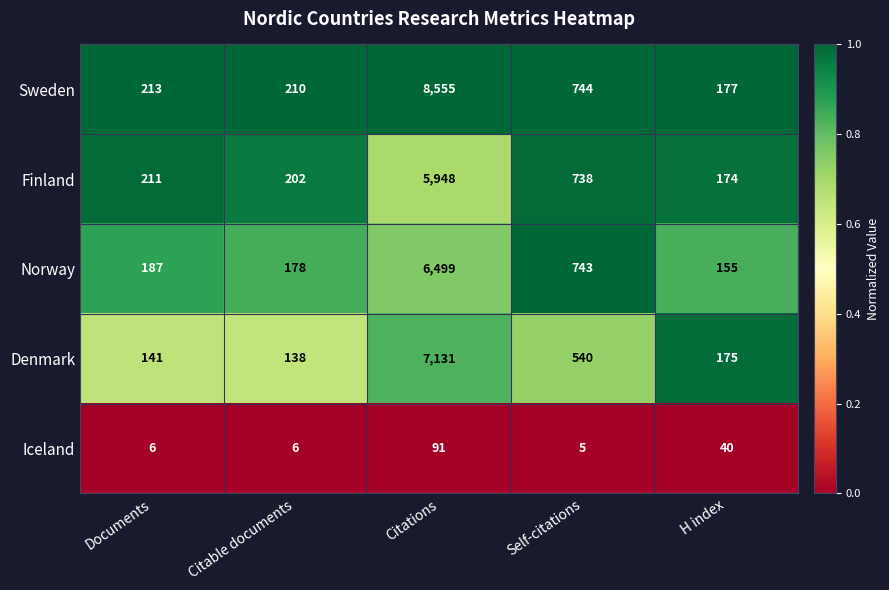

What is the spread (max minus min) of values at Citations?

8464